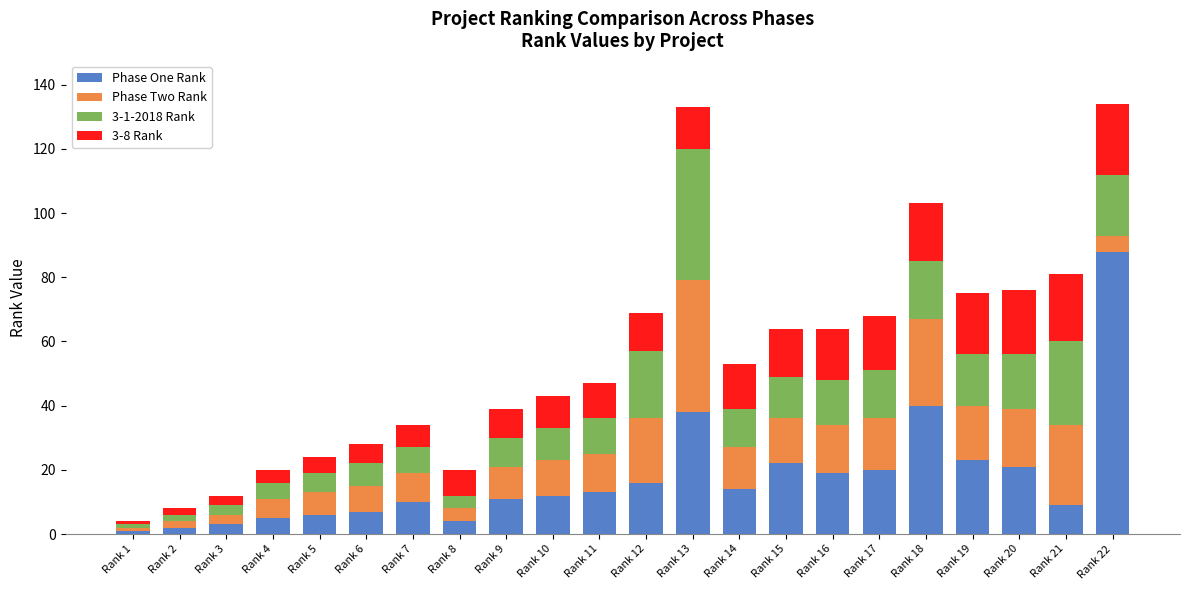

How many categories are shown in the chart?

22